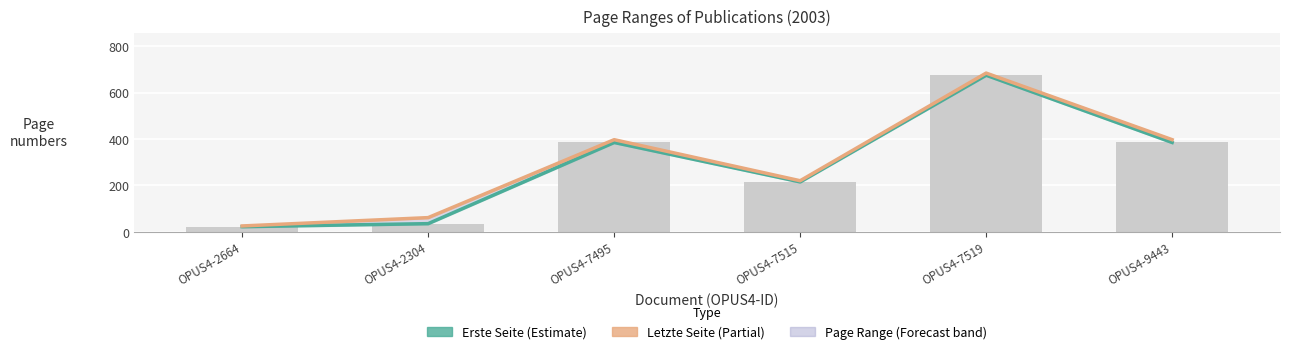

True or false: Erste Seite has a value of 675 at OPUS4-7519.

True